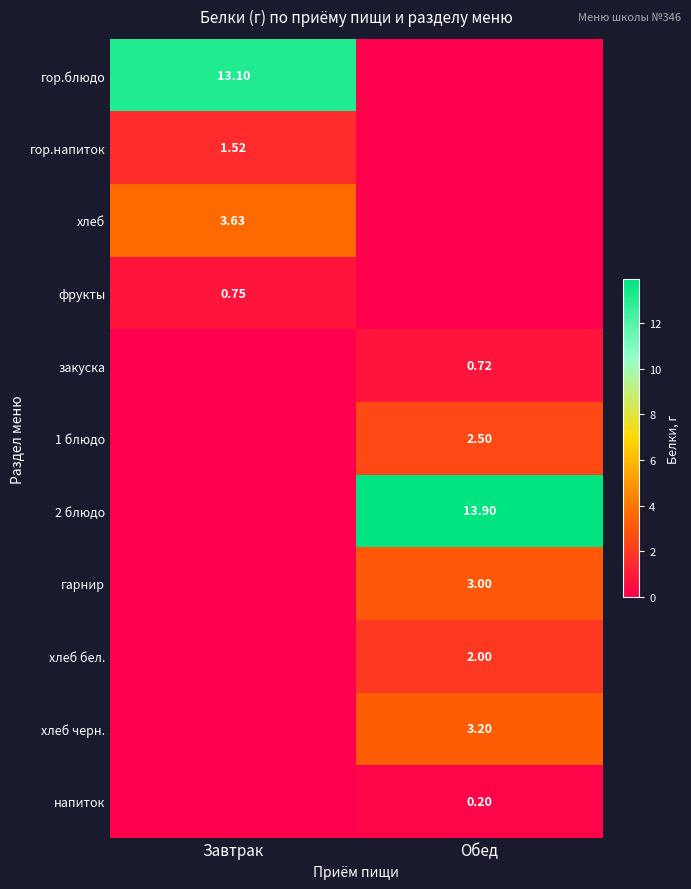

What is the sum of the закуска values at Обед and Завтрак?

0.7